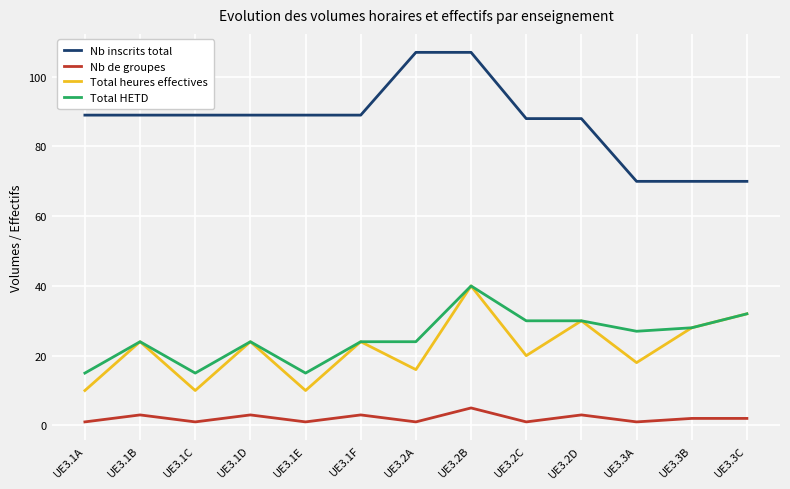

At how many categories does at least one series exceed 90?

2